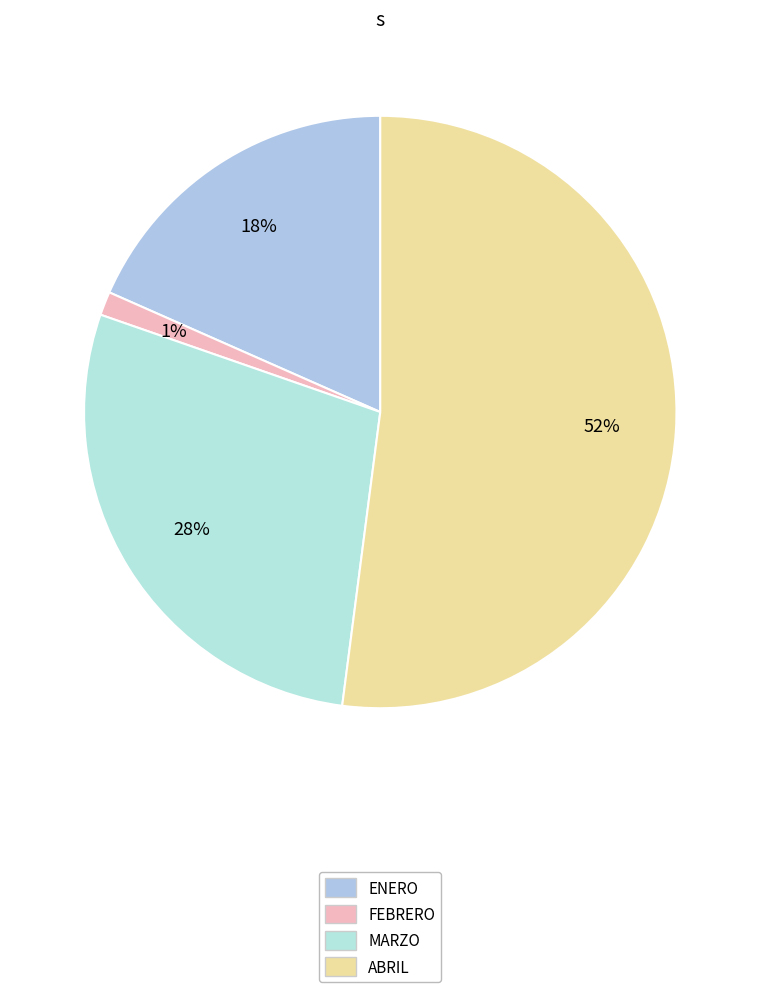

Count the number of slices in the pie.

4